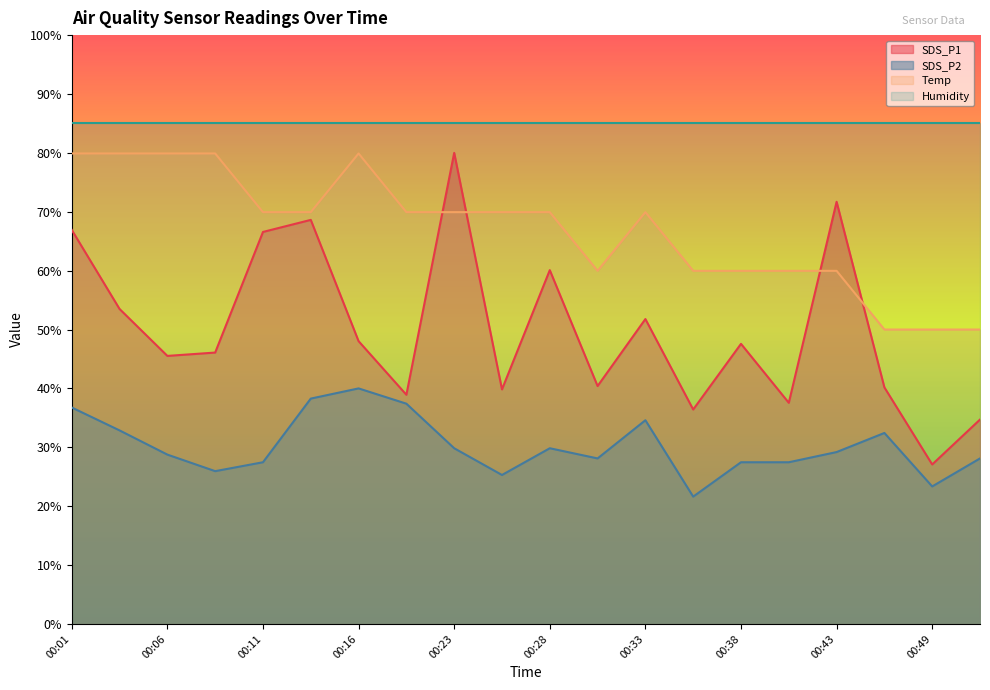

Does the chart display data point markers on the line(s)?

No